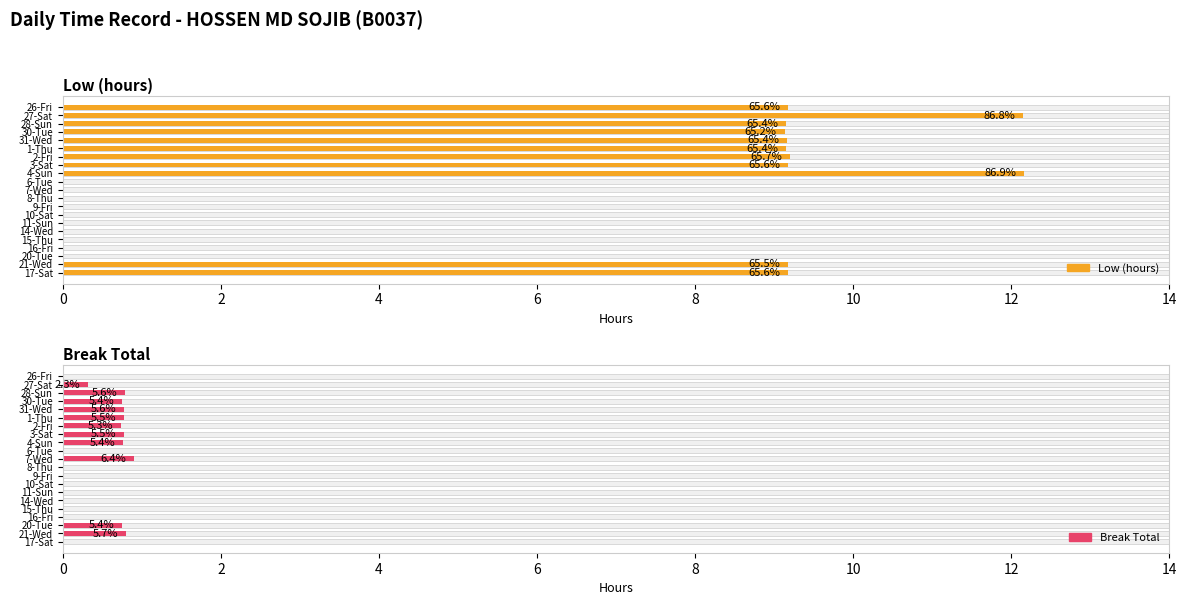

How many groups of bars are there?

21